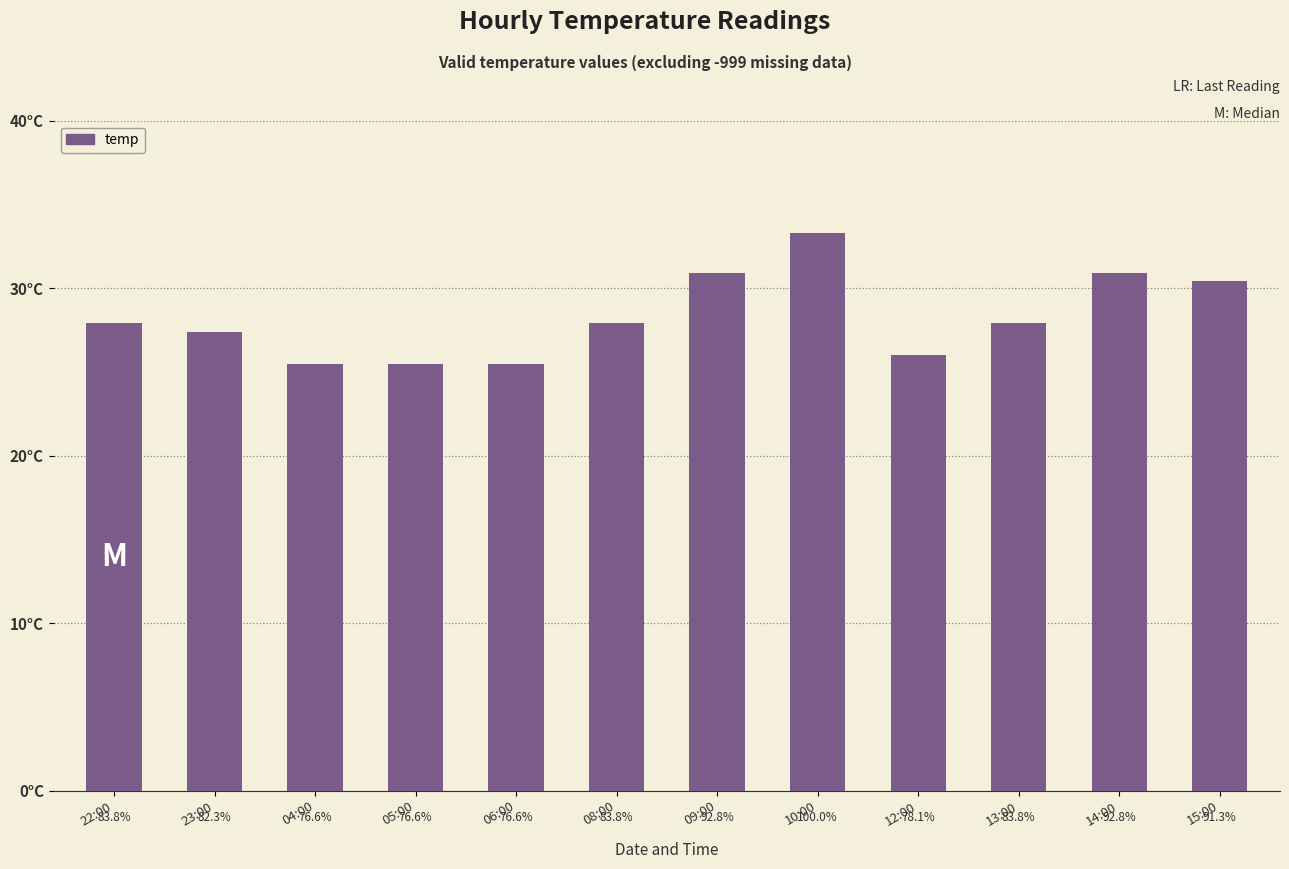

What position from the left is 05:00?

4